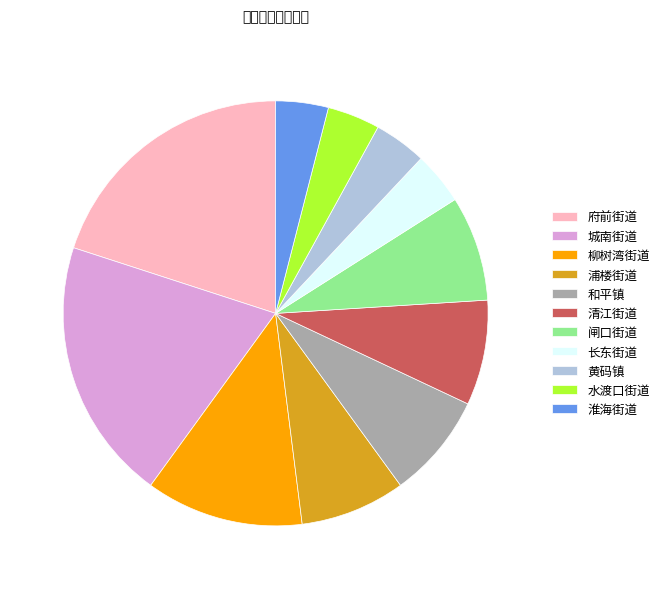

How many segments does this pie chart have?

11